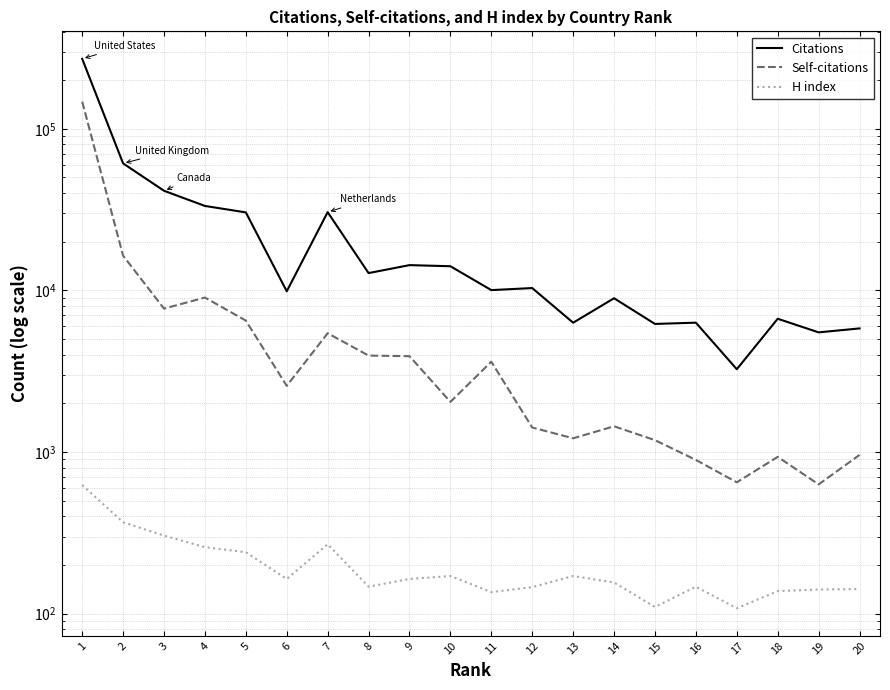

At 11, list the series in order from smallest to largest.

H index, Self-citations, Citations